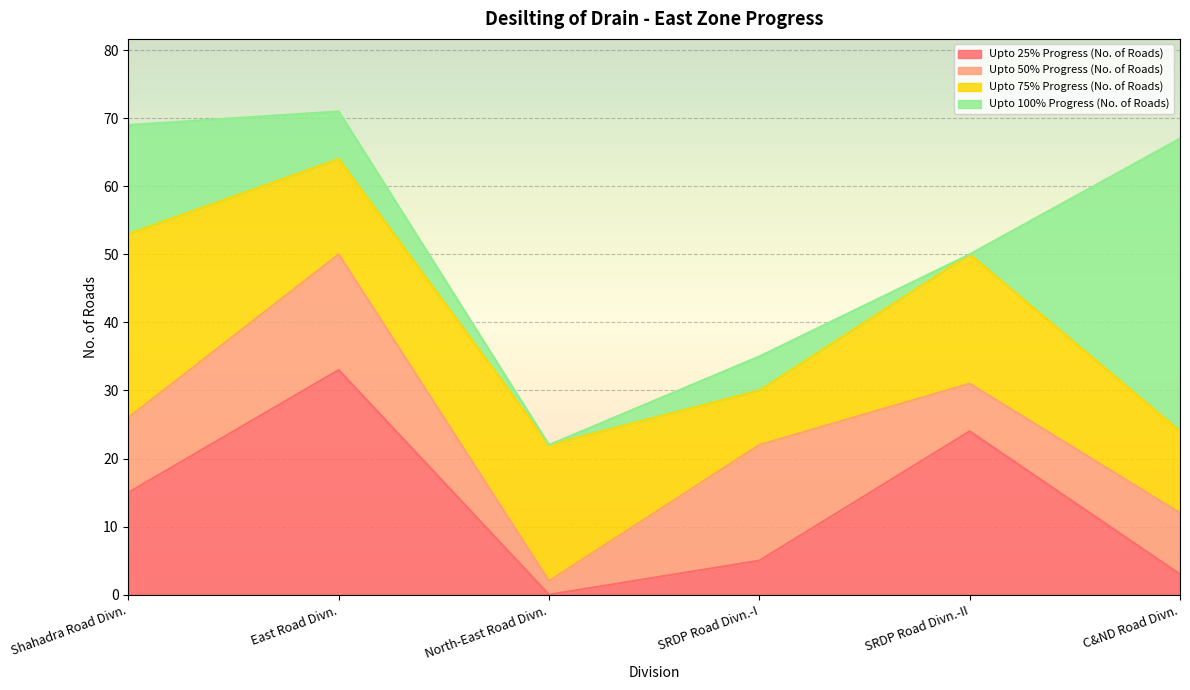

What is the spread (max minus min) of values at SRDP Road Divn.-II?

24